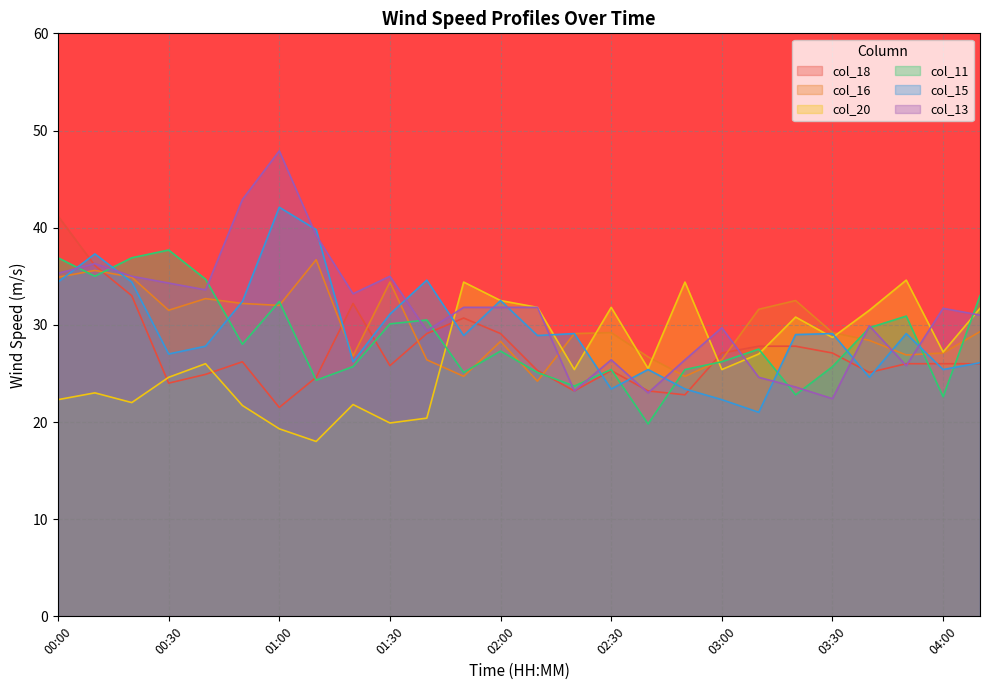

What is the lowest value of the col_20 series?

18.0